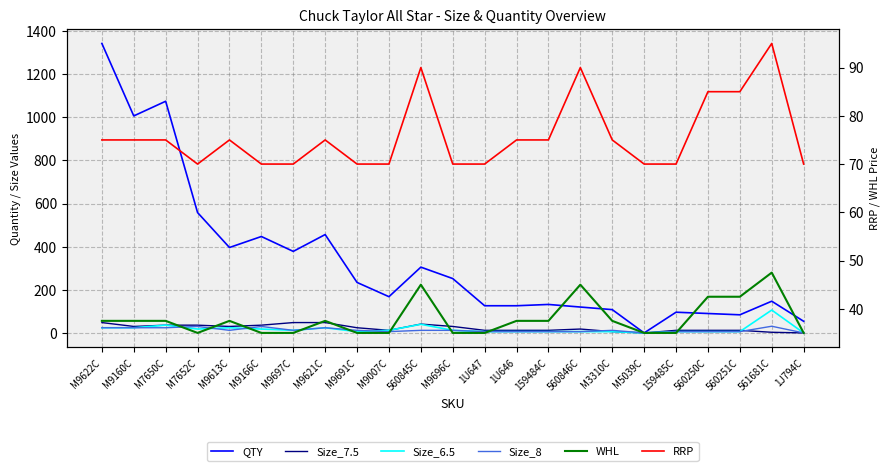

Which label corresponds to the smallest value in the chart?

M5039C